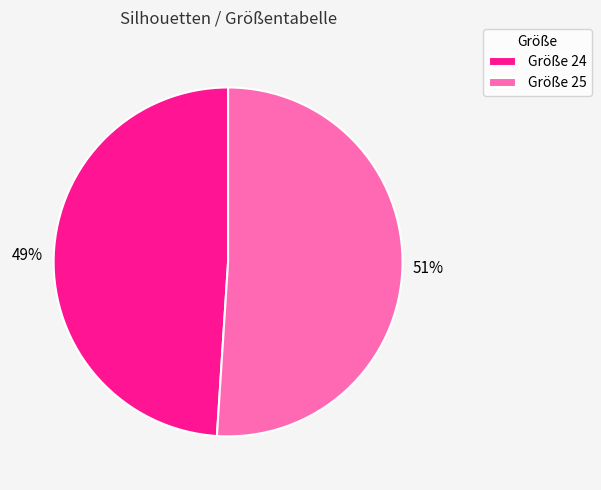

Is it true that Größe 24 is 41% of the pie?

False